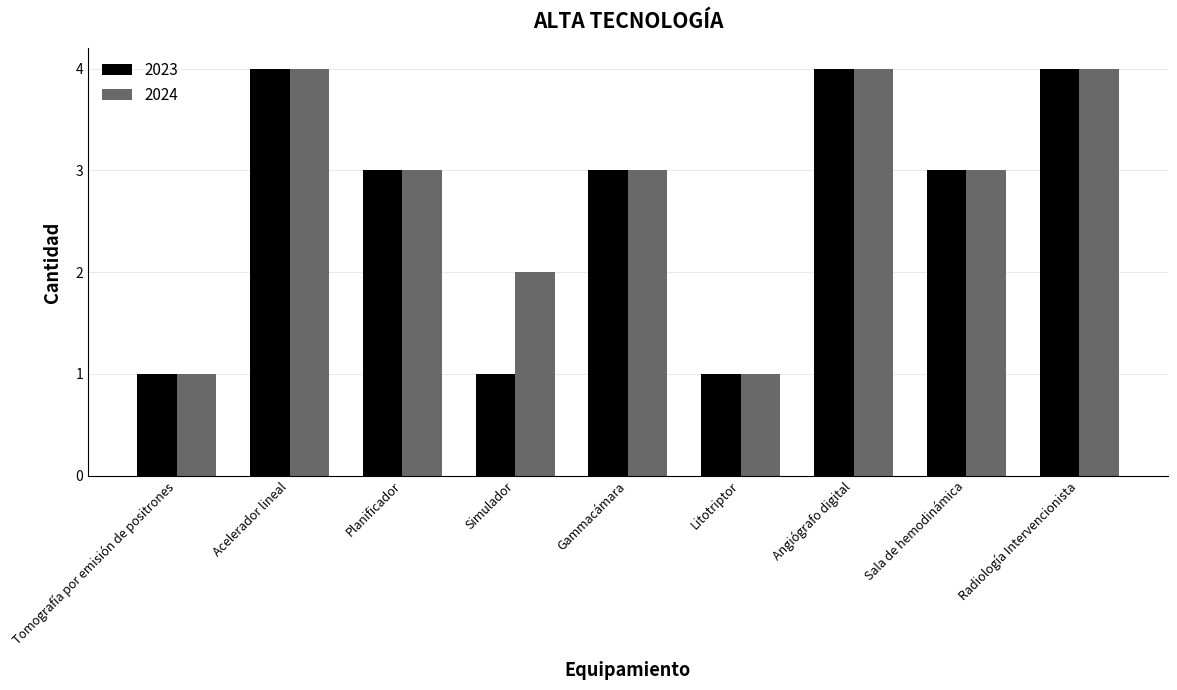

What is the label of the 1st bar from the right?

Radiología Intervencionista